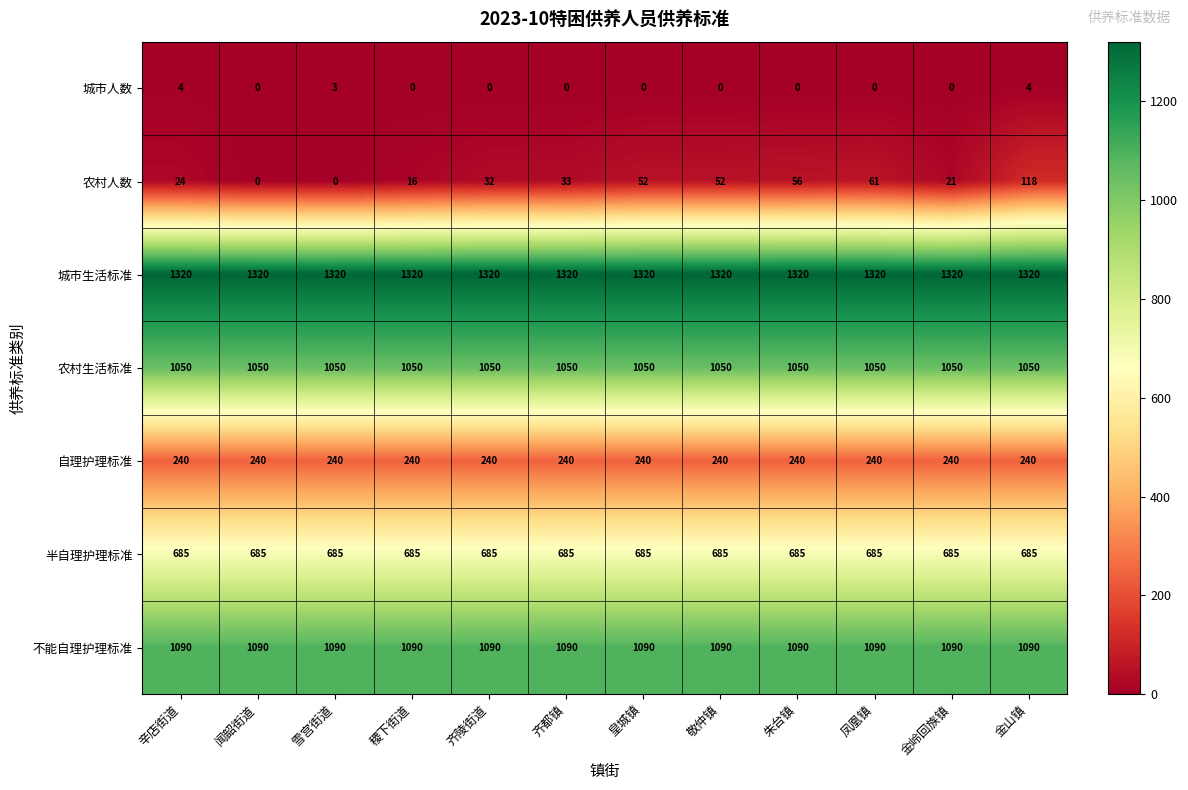

Rank the series at 齐陵街道 from highest to lowest value.

城市生活标准, 不能自理护理标准, 农村生活标准, 半自理护理标准, 自理护理标准, 农村人数, 城市人数